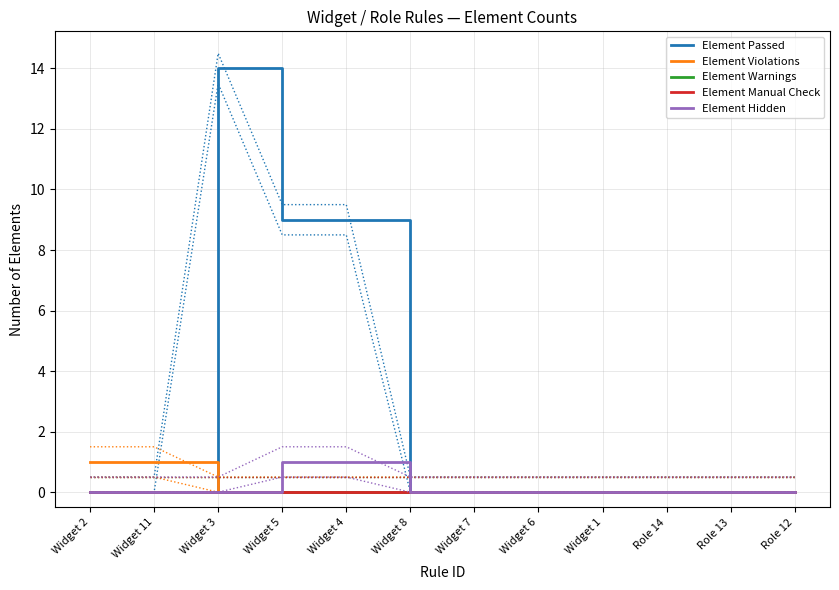

What are all the series names shown in the legend?

Element Passed, Element Violations, Element Warnings, Element Manual Check, Element Hidden